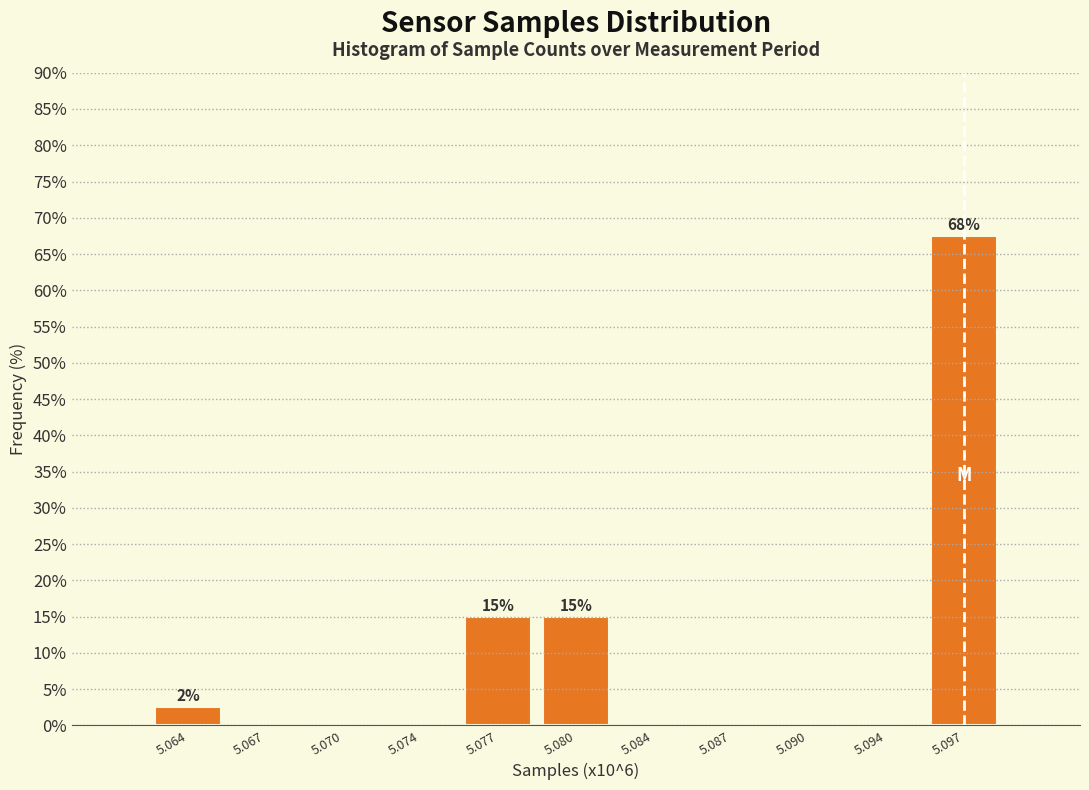

Reading right to left, what are all the values shown in this chart?

5.097=67.5	5.094=0.0	5.090=0.0	5.087=0.0	5.084=0.0	5.080=15.0	5.077=15.0	5.074=0.0	5.070=0.0	5.067=0.0	5.064=2.5